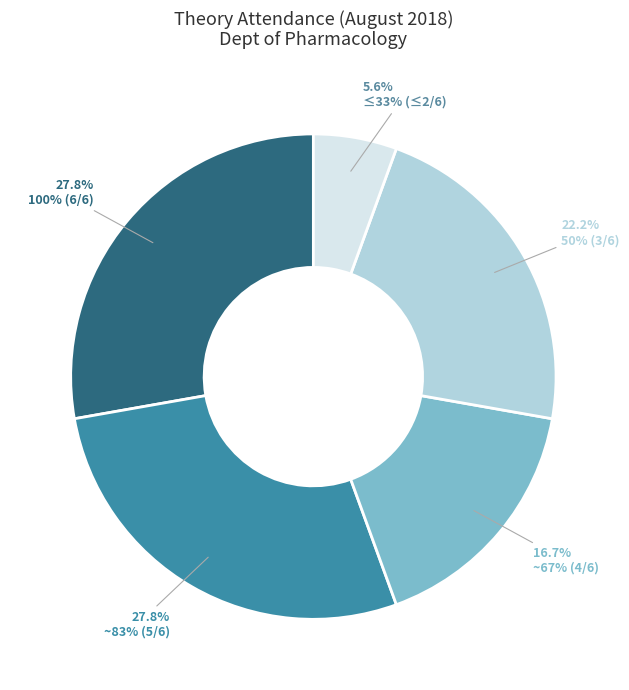

What percentage is NOT represented by ~67% (4/6)?

83.3%